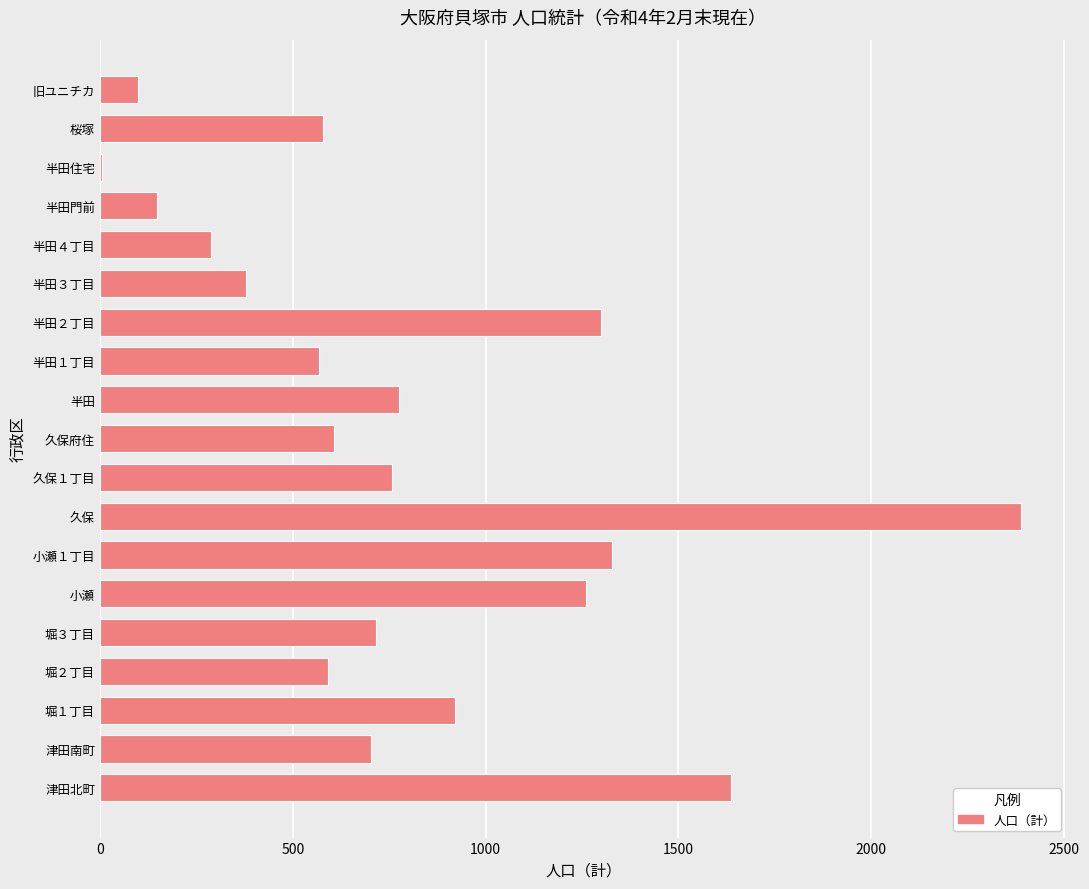

What is the sum of all values?

15050